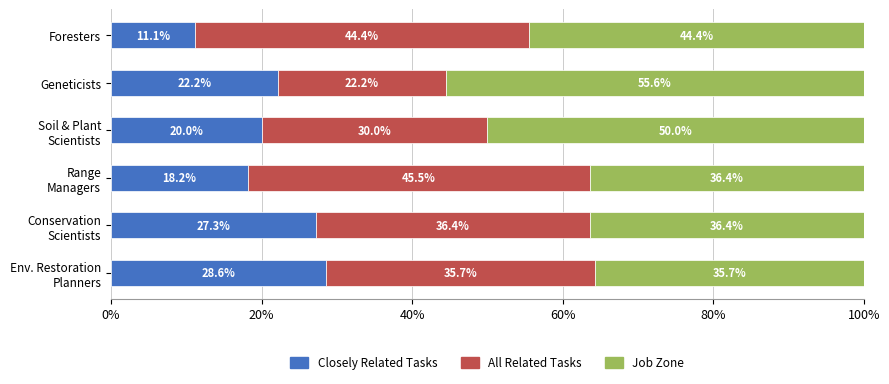

What is the average value of the Closely Related Tasks series?

21.2